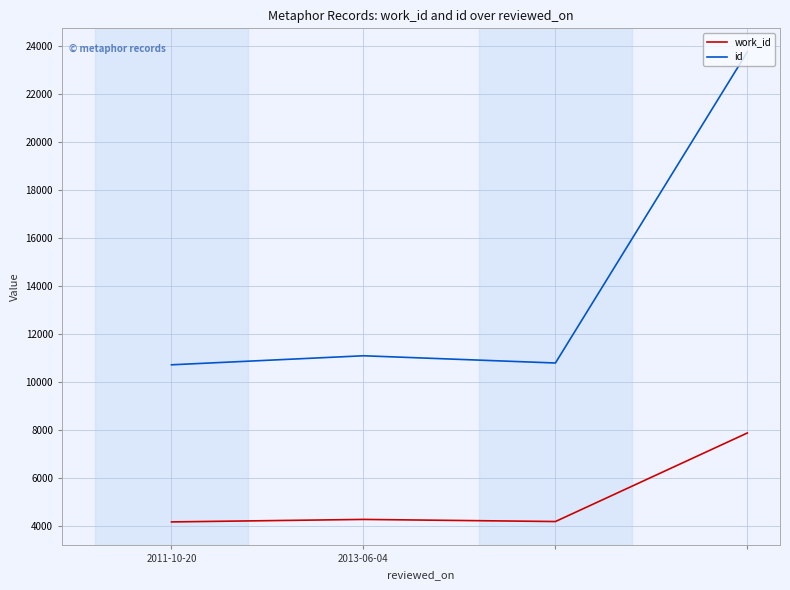

Does the chart have visible grid lines?

Yes